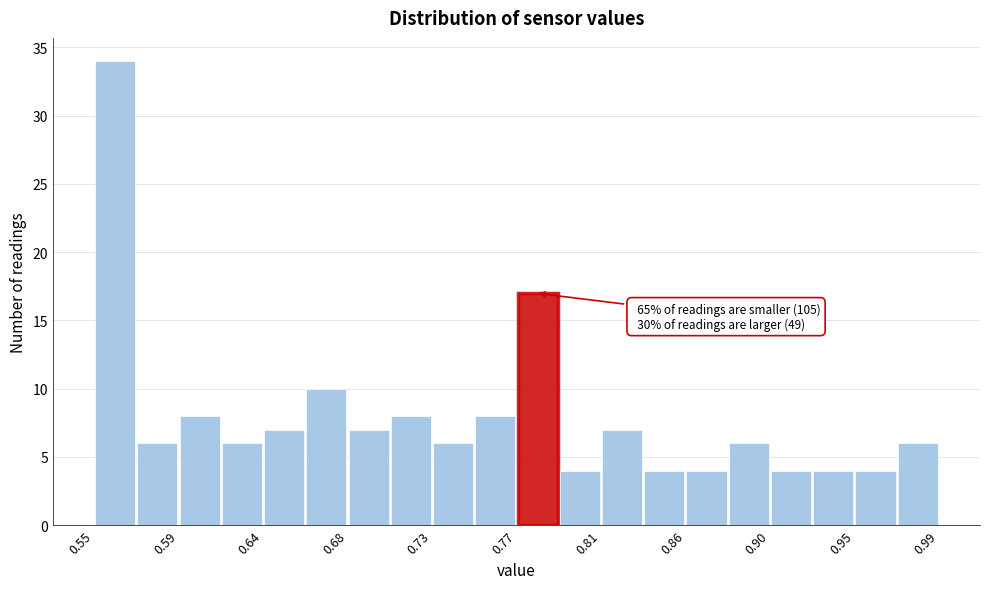

Over which range of the x-axis is the bar tallest?

0.550 to 0.572